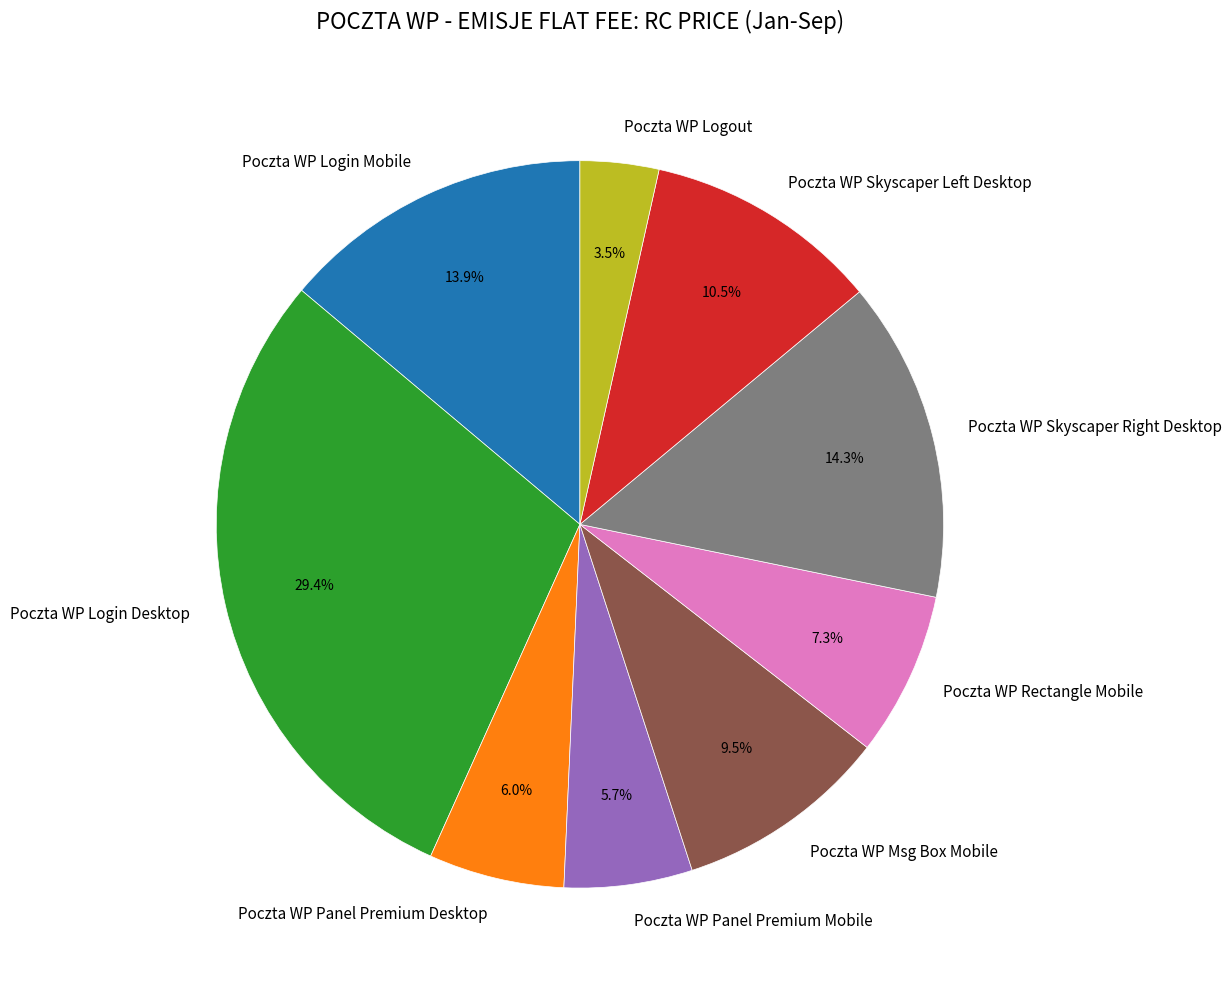

Between Poczta WP Msg Box Mobile and Poczta WP Rectangle Mobile, which is larger?

Poczta WP Msg Box Mobile